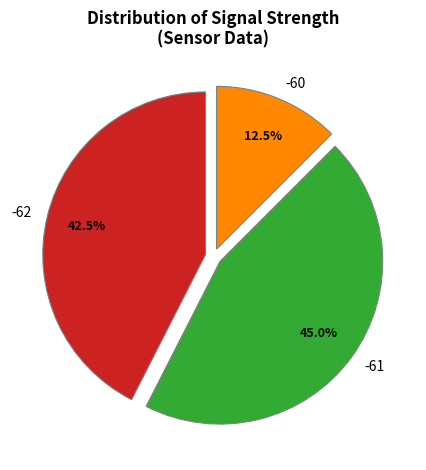

Rank the categories by value from lowest to highest.

-60, -62, -61